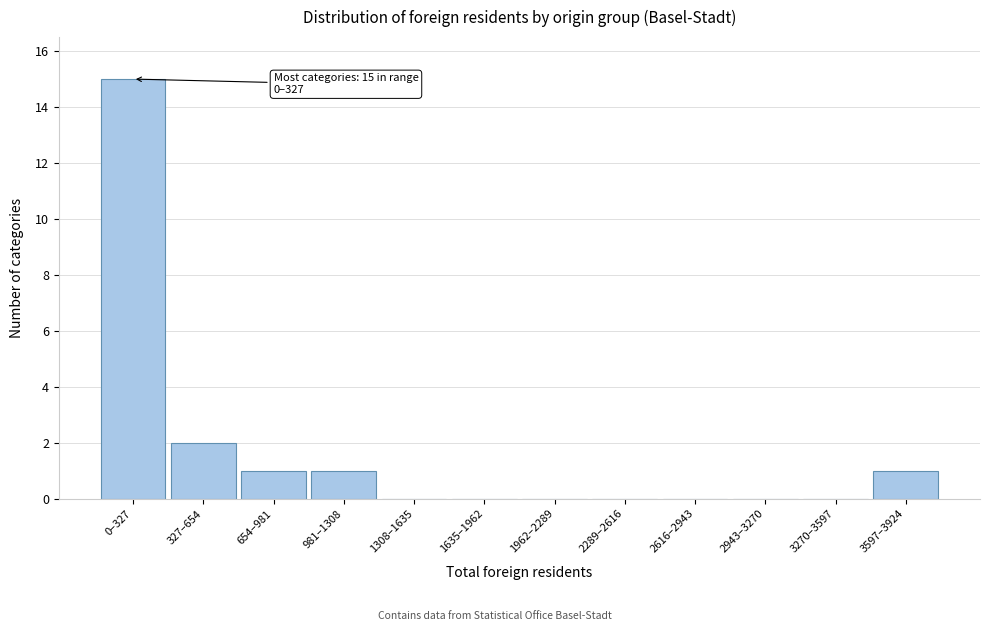

Reading right to left, what are all the values shown in this chart?

3597–3924=1	3270–3597=0	2943–3270=0	2616–2943=0	2289–2616=0	1962–2289=0	1635–1962=0	1308–1635=0	981–1308=1	654–981=1	327–654=2	0–327=15